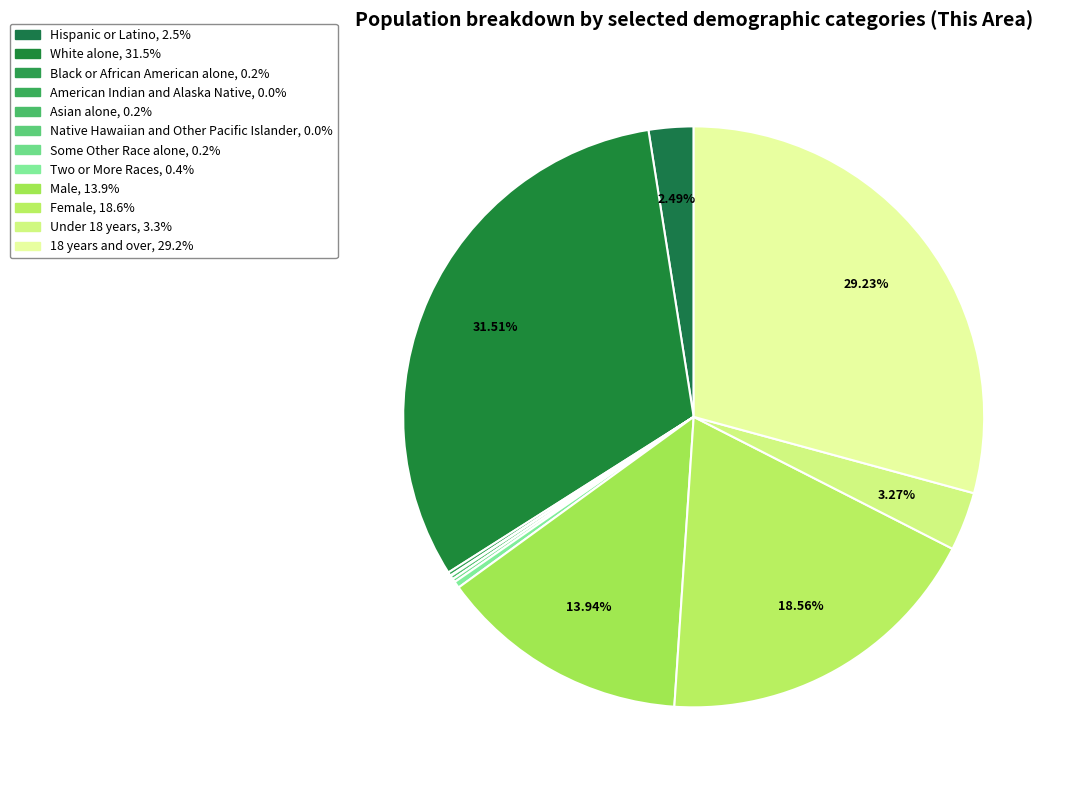

Is it true that Two or More Races is 1% of the pie?

False